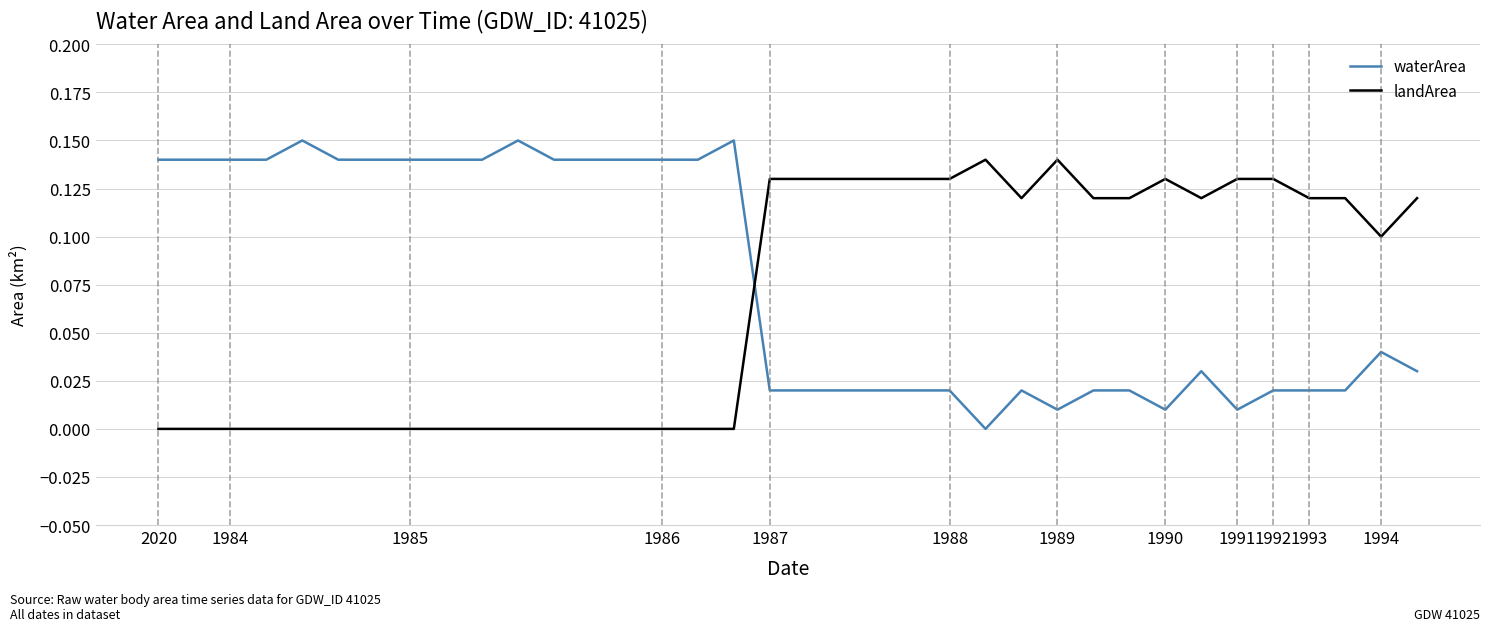

Rank the series by their average value, from highest to lowest.

waterArea, landArea